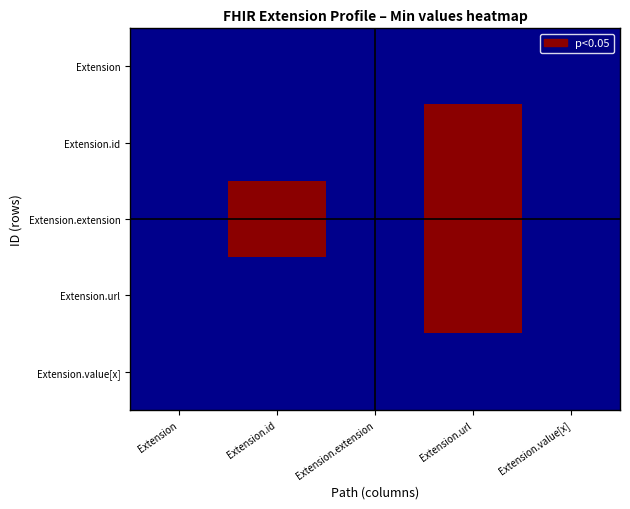

What is the total value across all series at Extension.url?

3